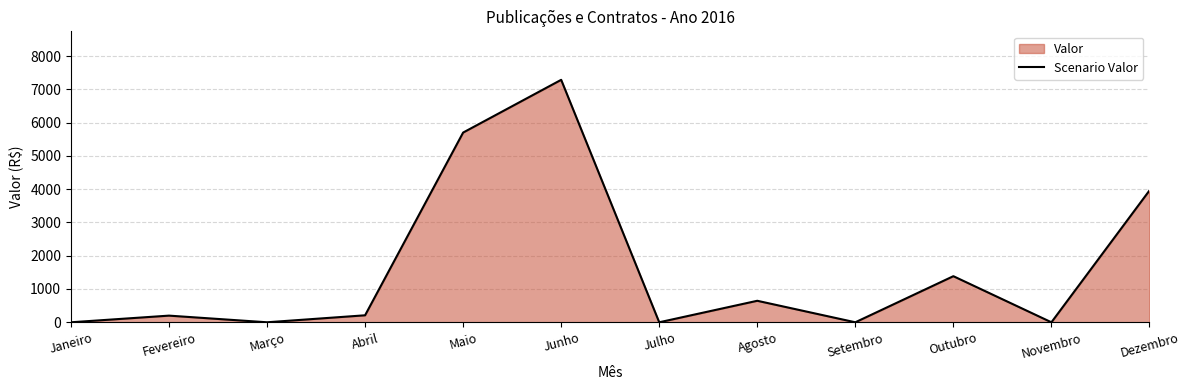

At which label does the data first exceed 210?

Maio